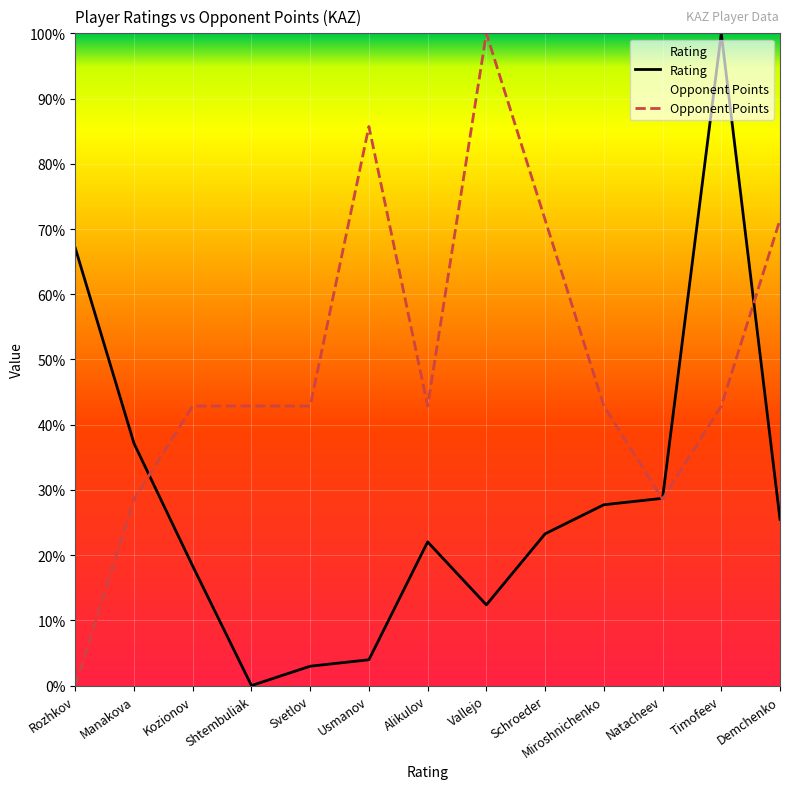

True or false: Rating and Opponent Points cross at least once.

True